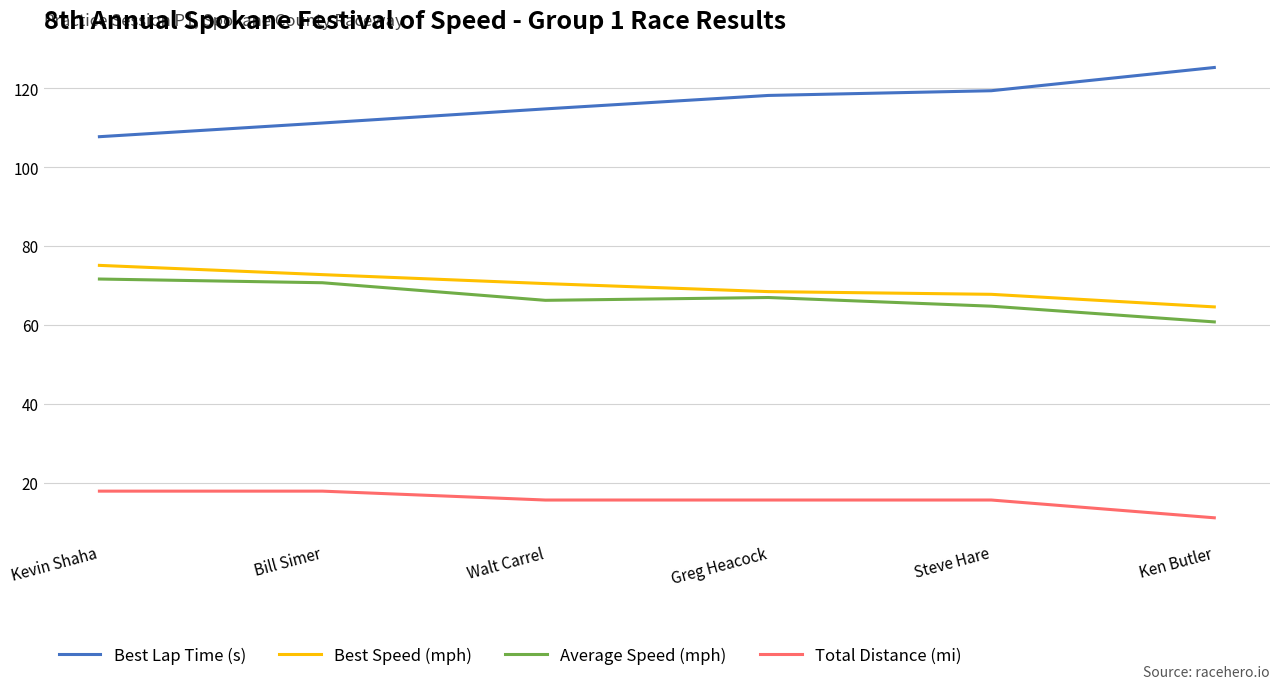

At which label does Best Speed (mph) first exceed 70?

Kevin Shaha